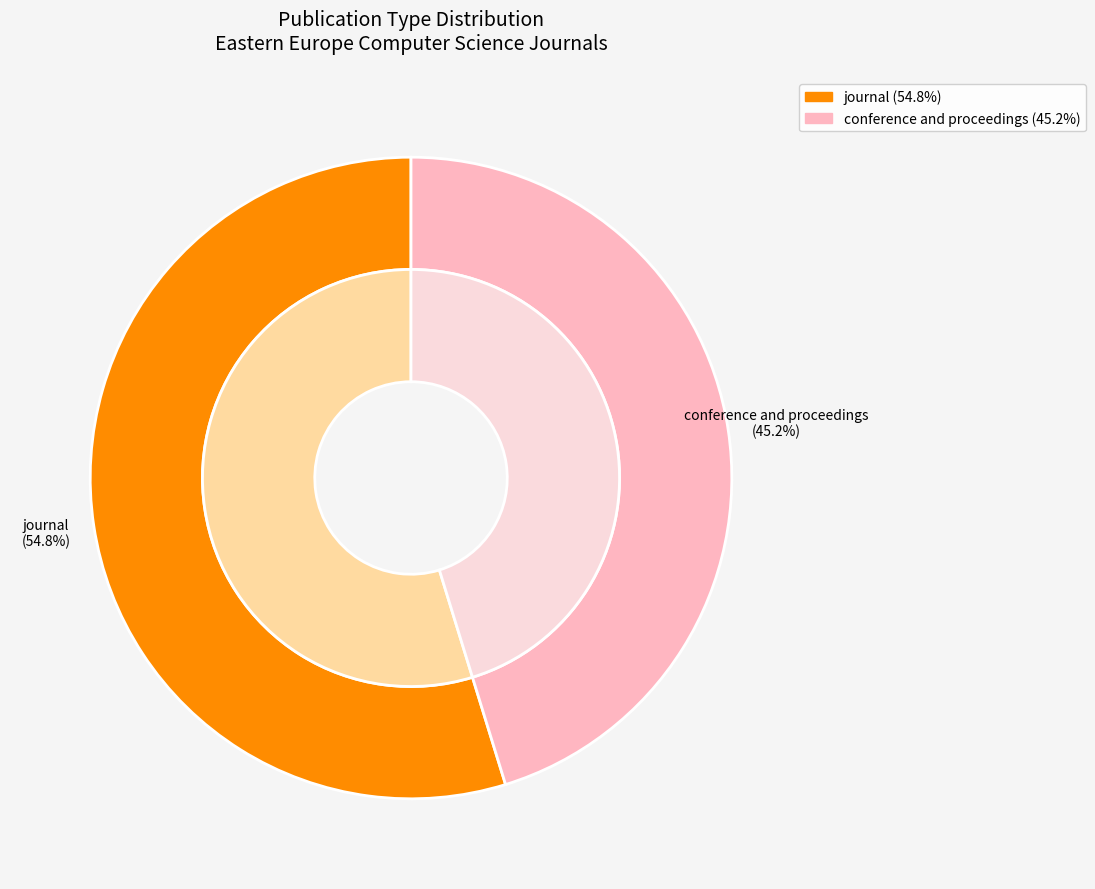

Which category has the biggest portion of the pie?

journal